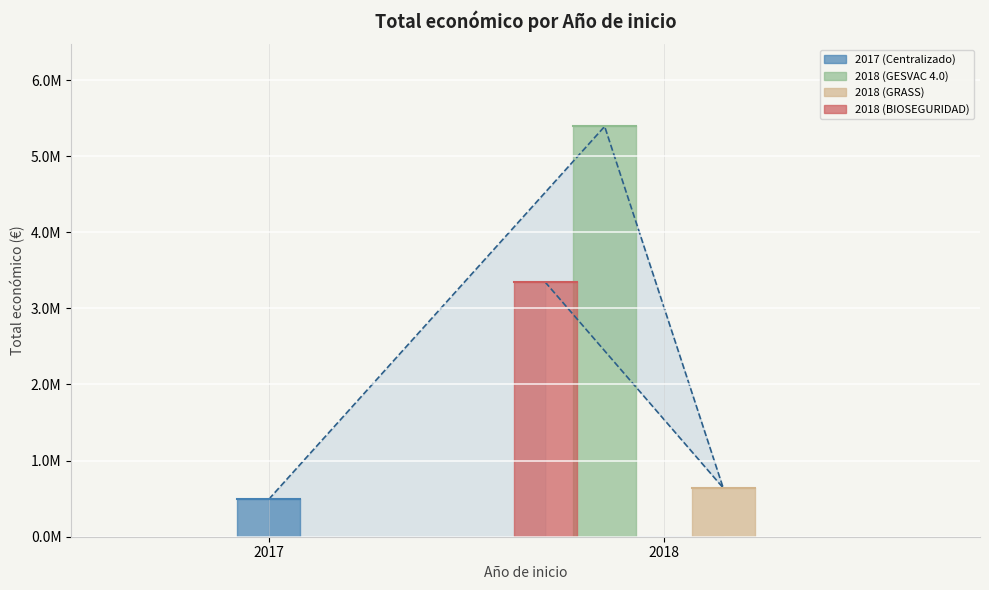

What is the difference between the maximum and minimum values?

4898255